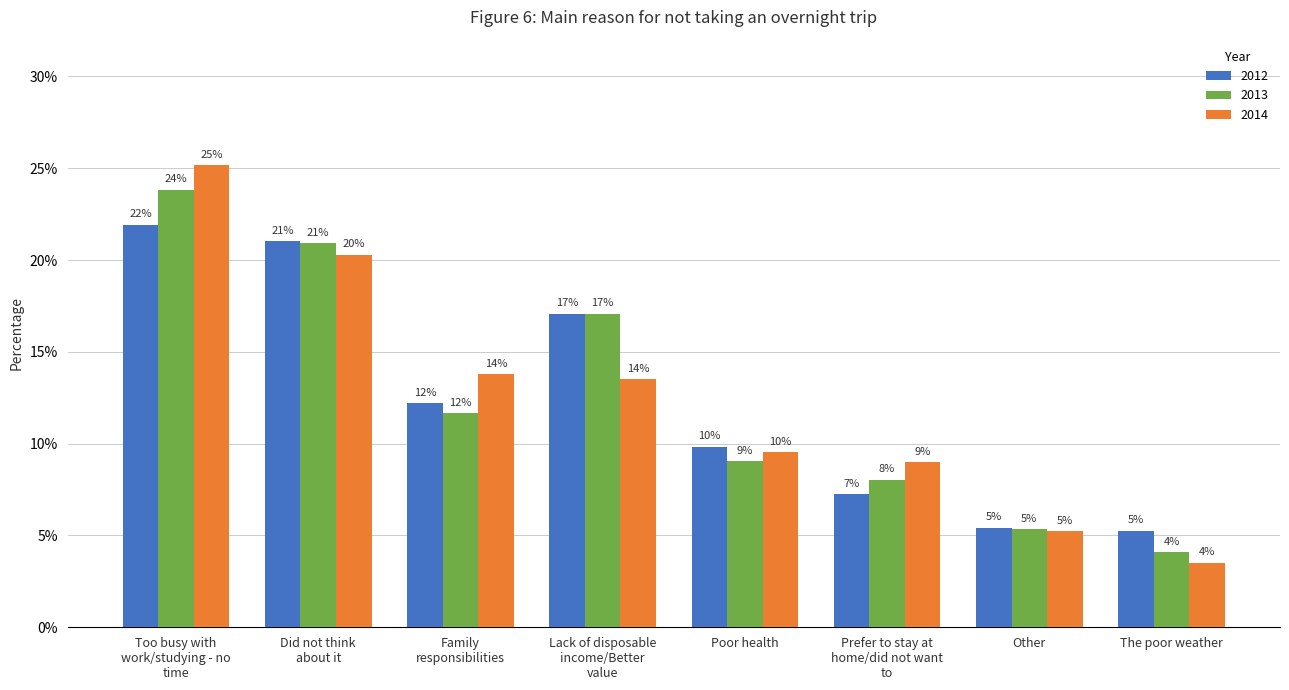

Where does the 2013 series first go above 11?

Too busy with work/studying - no time